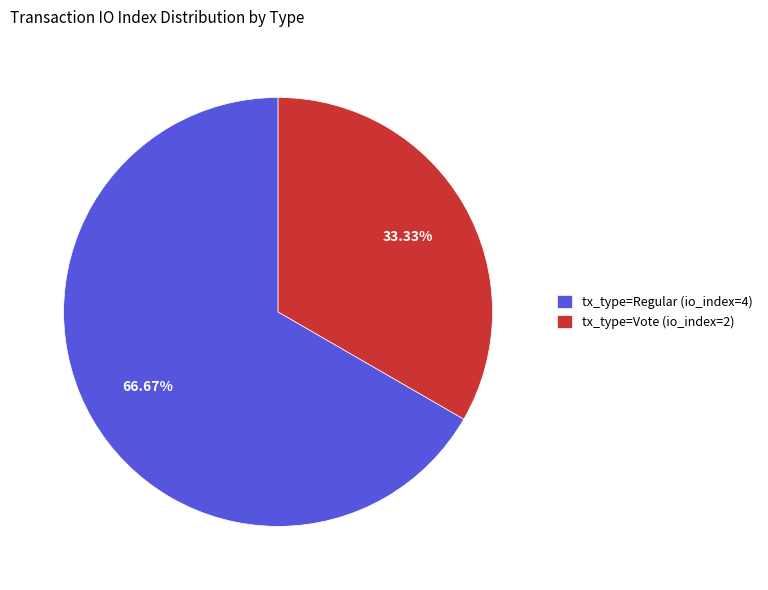

Which category has the biggest portion of the pie?

tx_type=Regular (io_index=4)